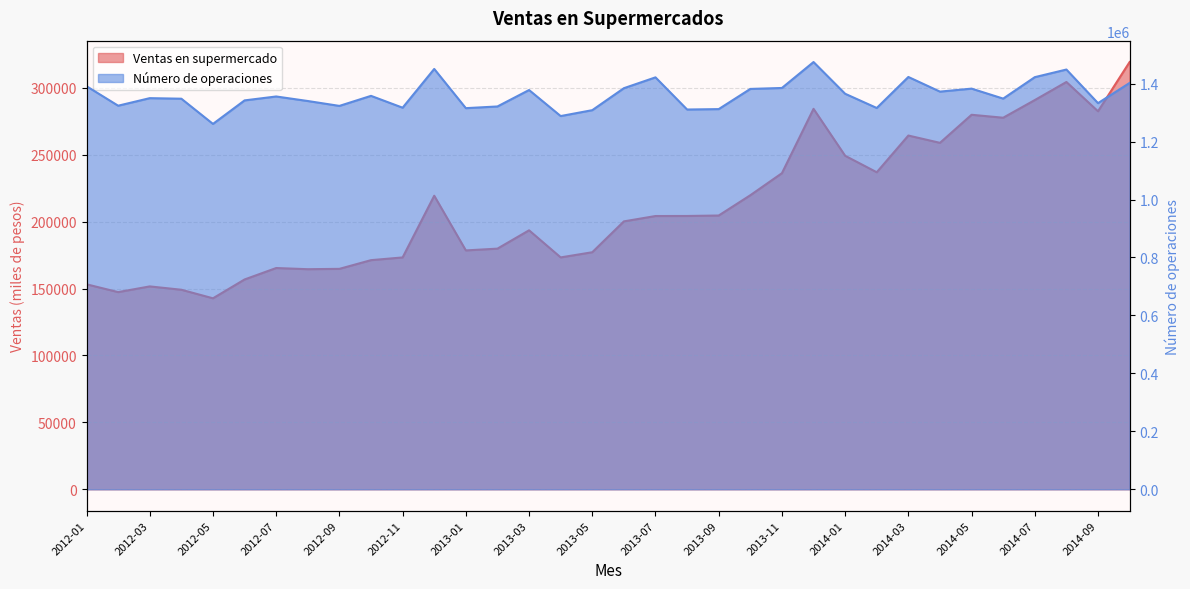

Does the chart have visible grid lines?

Yes